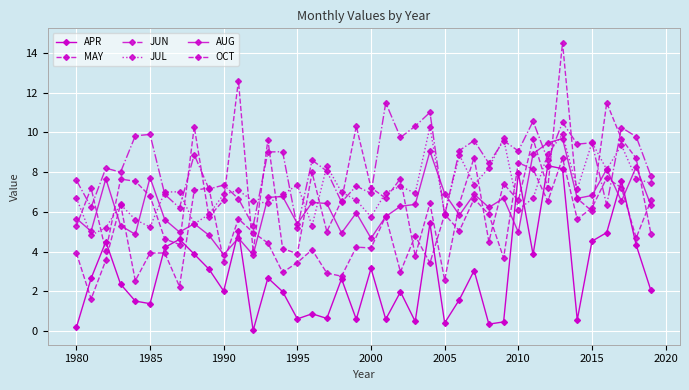

Is this an area chart (filled region under the line)?

No